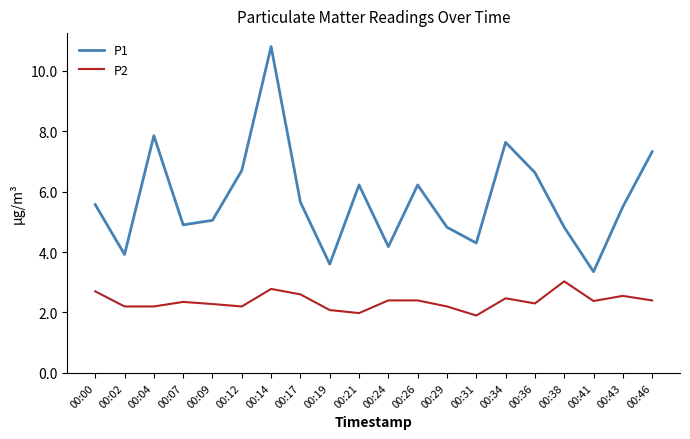

At how many categories does at least one series exceed 3?

20